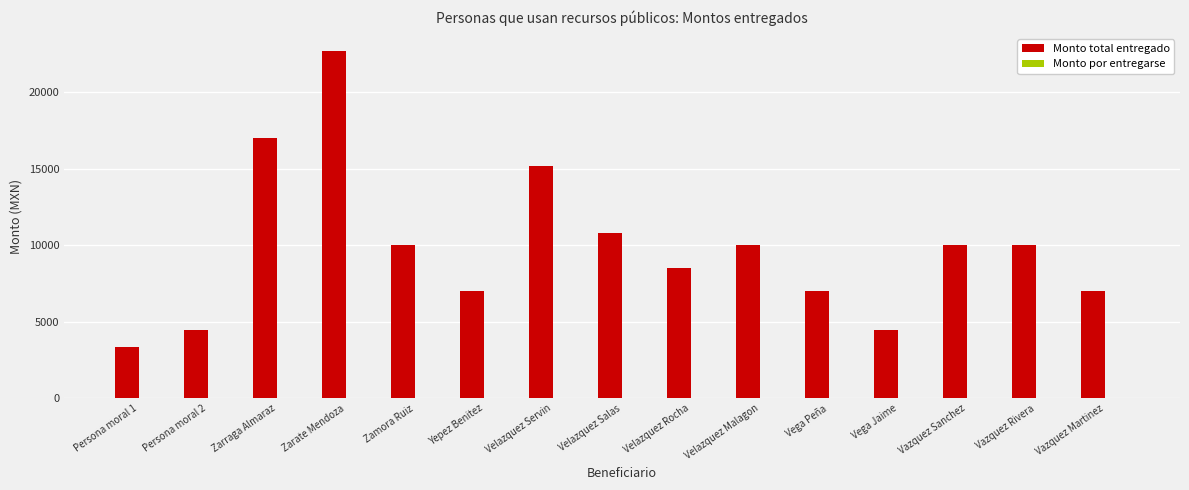

What is the sum of the values at Zarate Mendoza and Persona moral 2?

27134.8